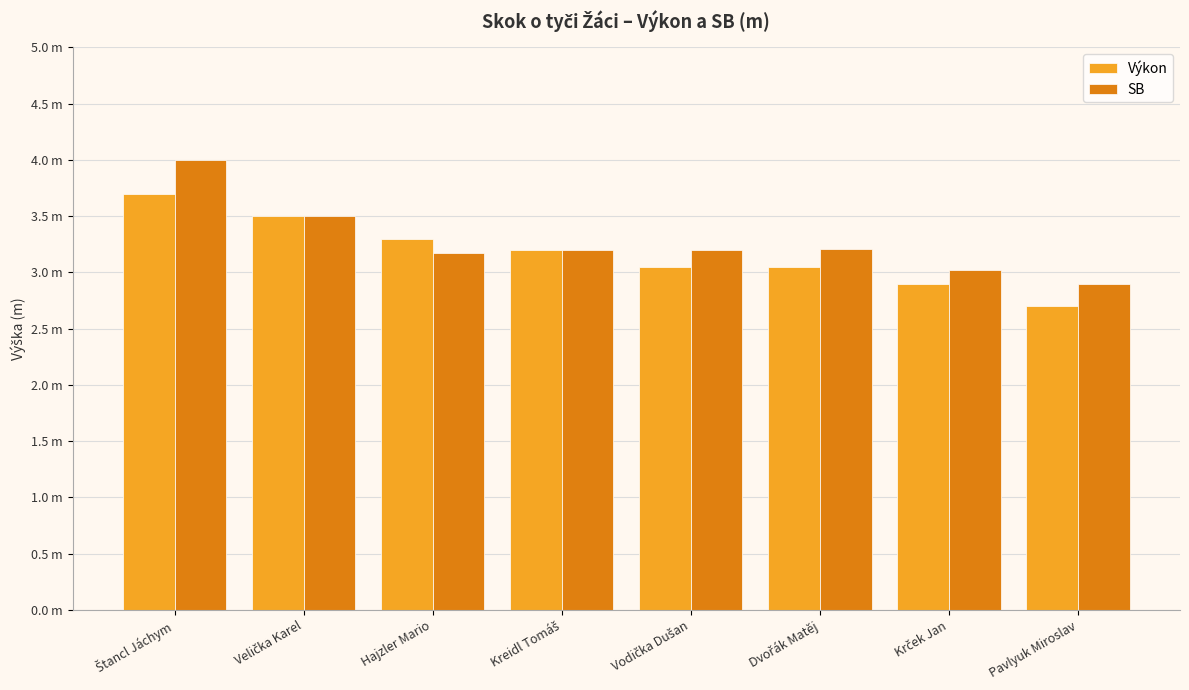

What is the difference between the maximum and minimum values in the SB series?

1.1